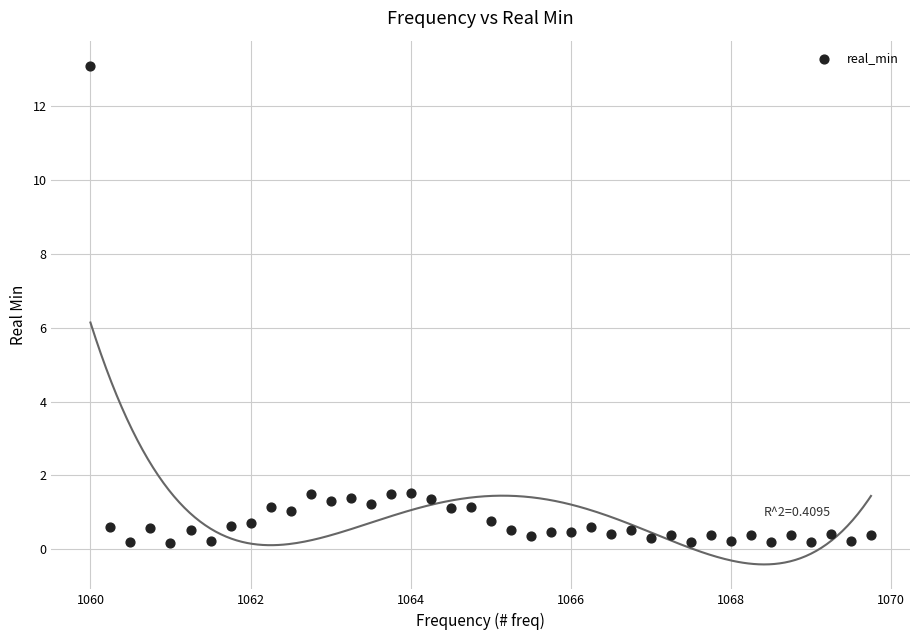

What is the range of Y values (max minus min)?

12.9